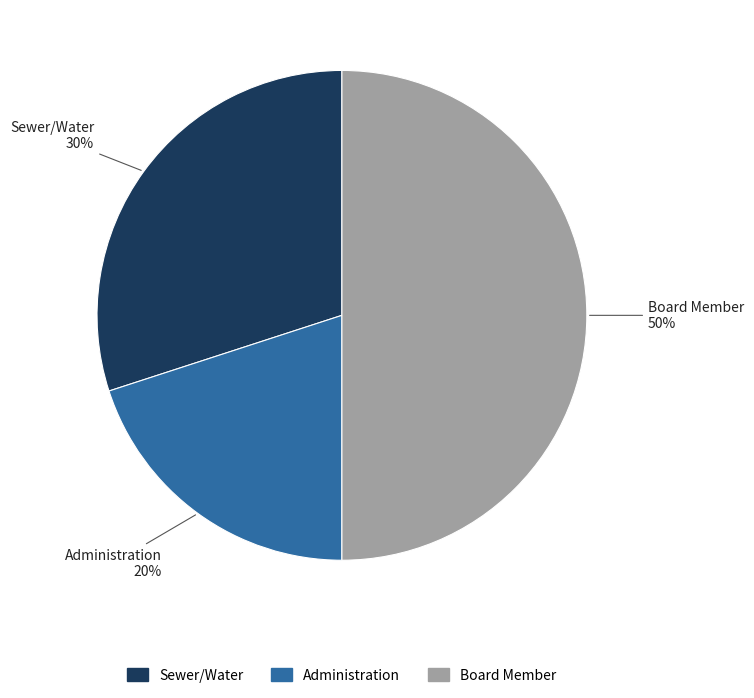

Rank the categories by value from highest to lowest.

Board Member, Sewer/Water, Administration